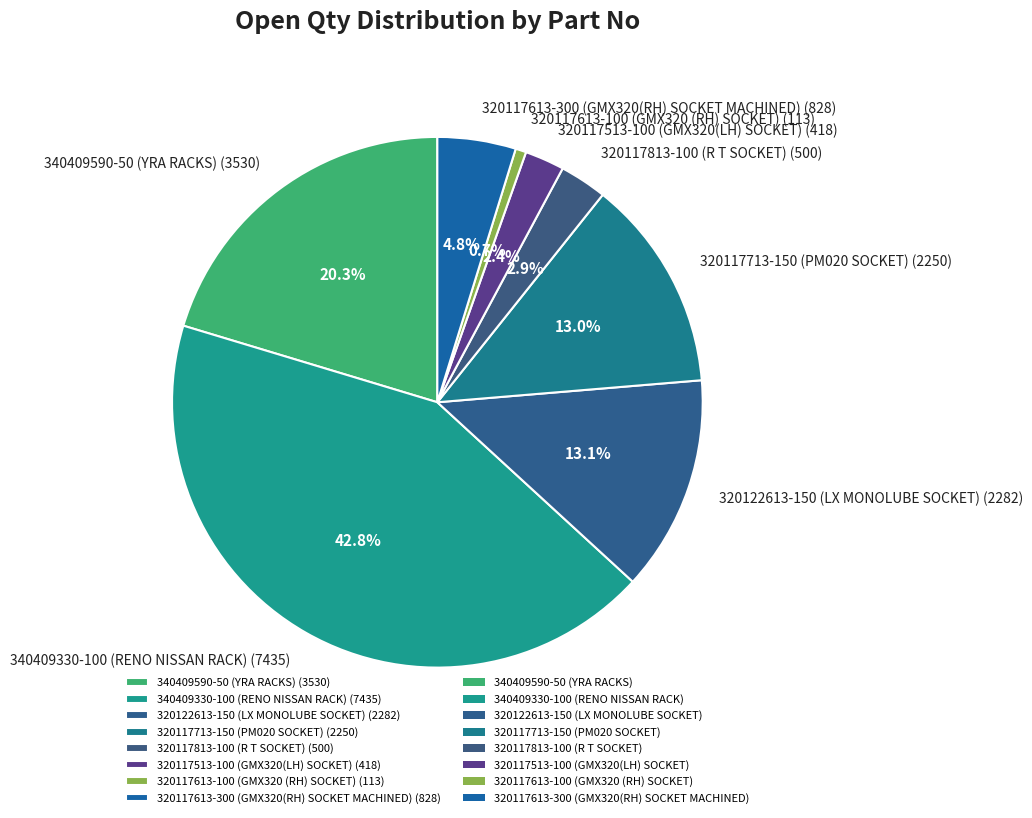

Which slice is the largest?

340409330-100 (RENO NISSAN RACK)